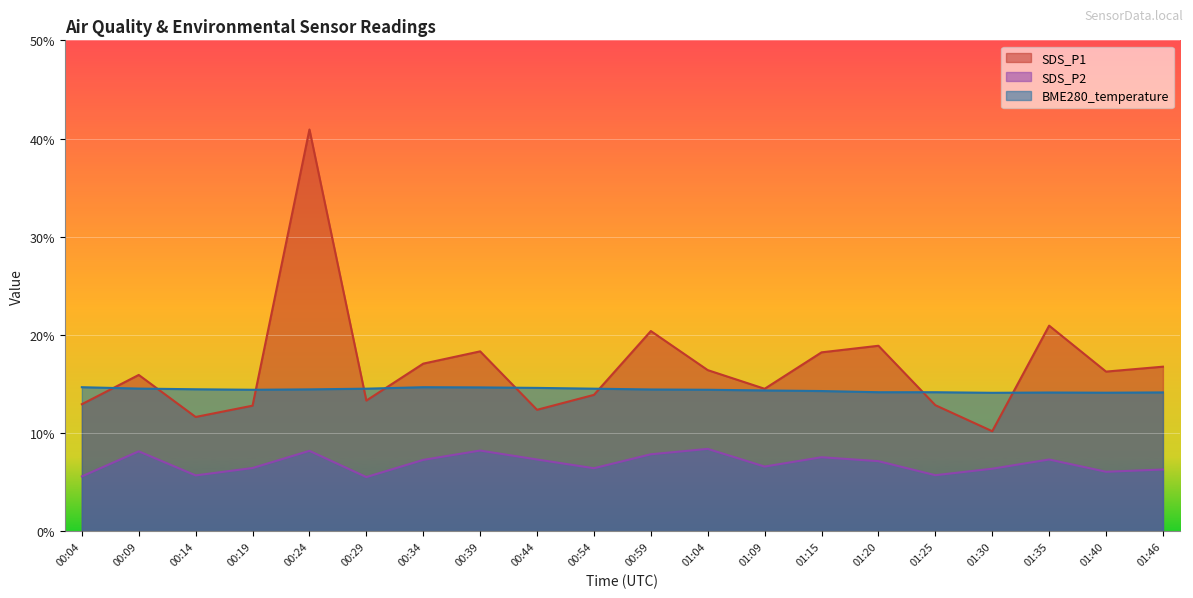

How many interior local peaks does the BME280_temperature series have?

2